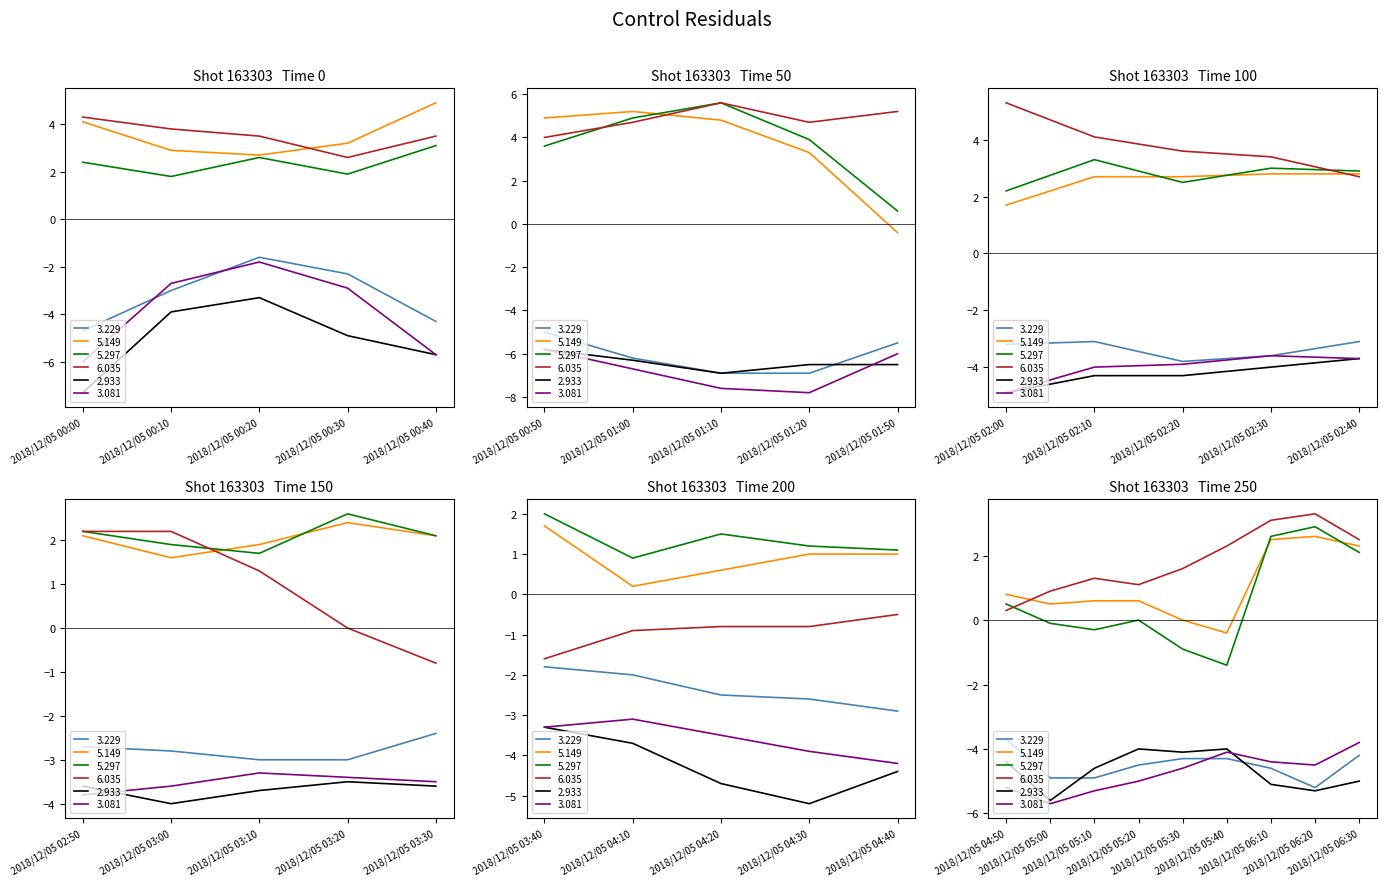

At which category does the chart reach its minimum across all series?

2018/12/05 01:20